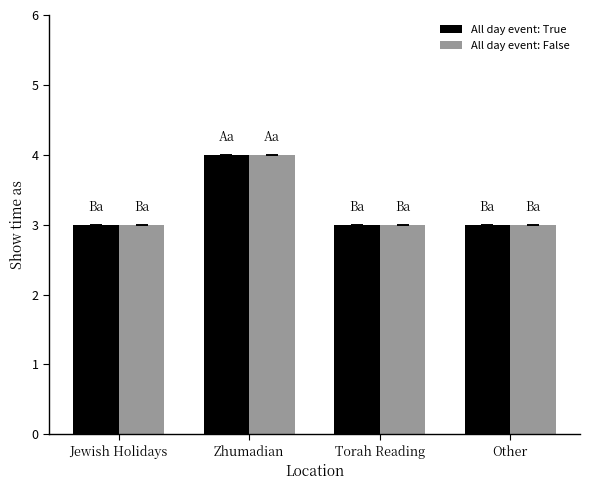

The value of All day event: False at Zhumadian is 4. True or false?

True